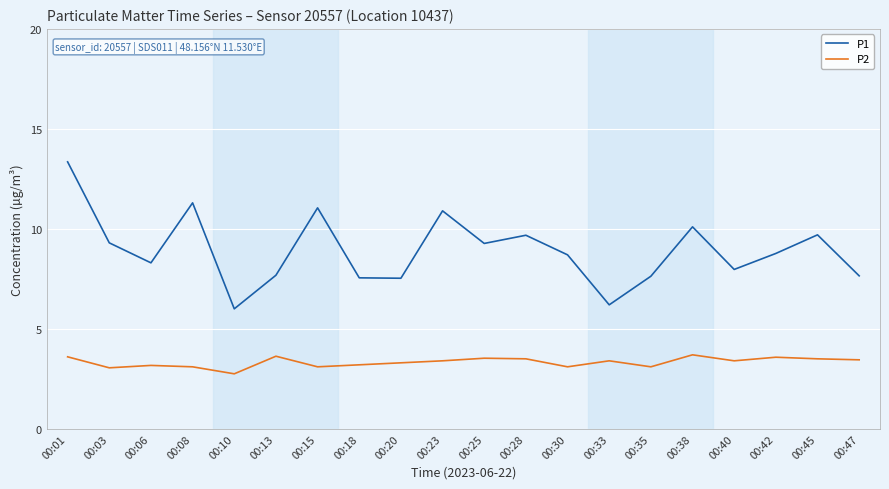

What are all the series names shown in the legend?

P1, P2